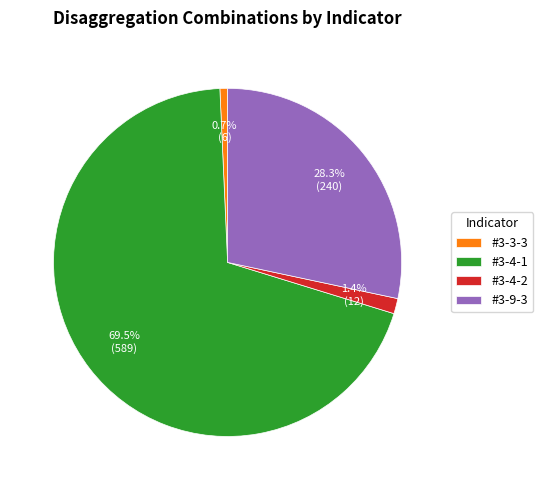

Count the number of slices in the pie.

4